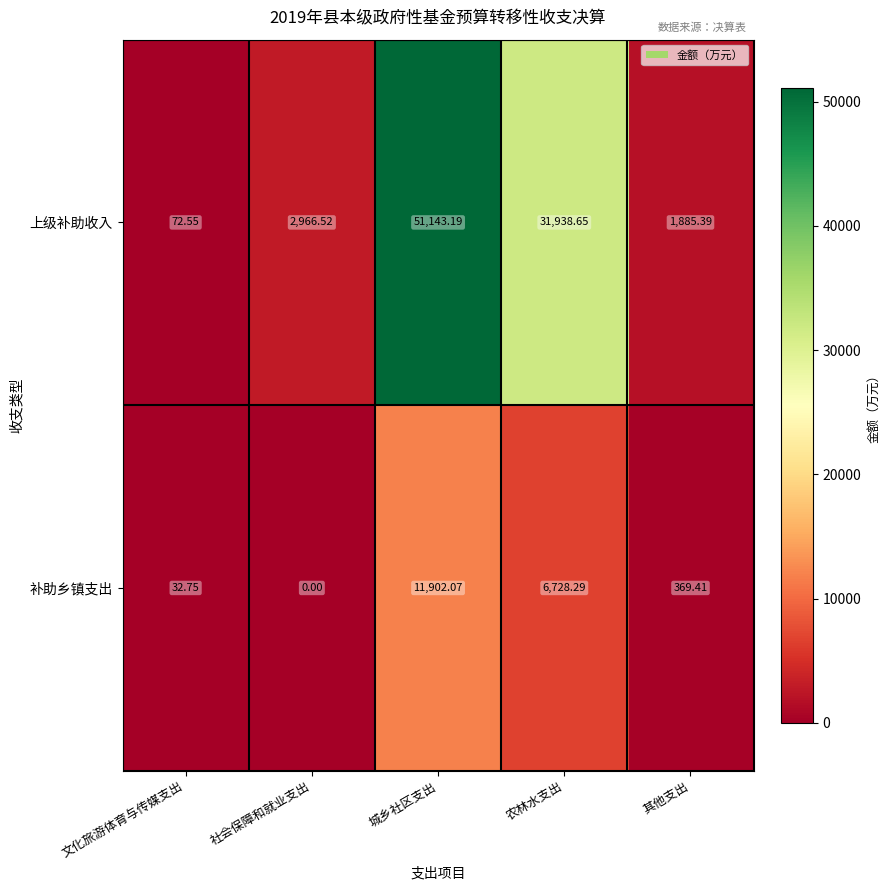

Which series has the widest spread of values?

上级补助收入